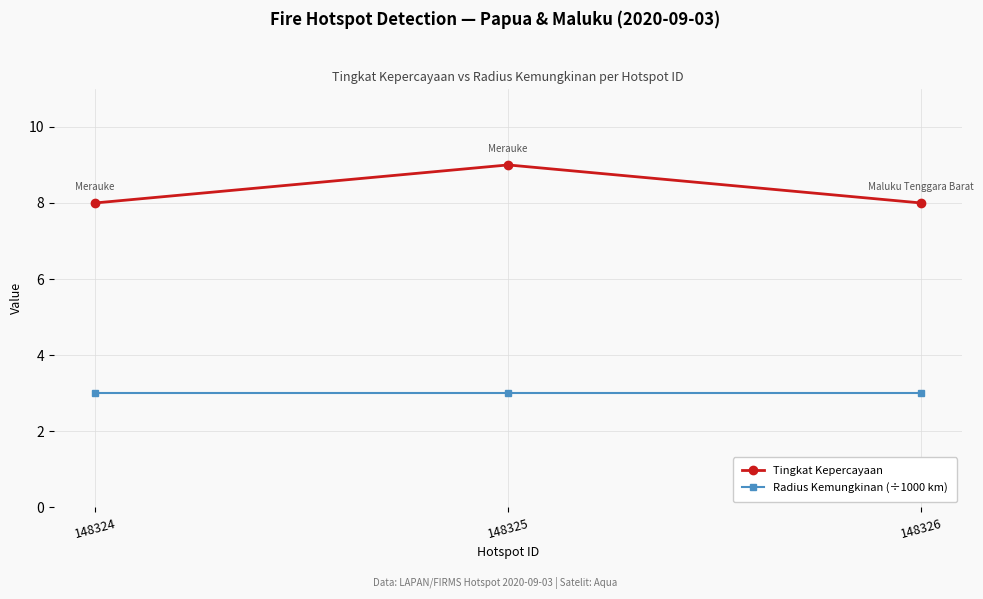

List the series in order of their overall mean, highest first.

Tingkat Kepercayaan, Radius Kemungkinan (÷1000 km)